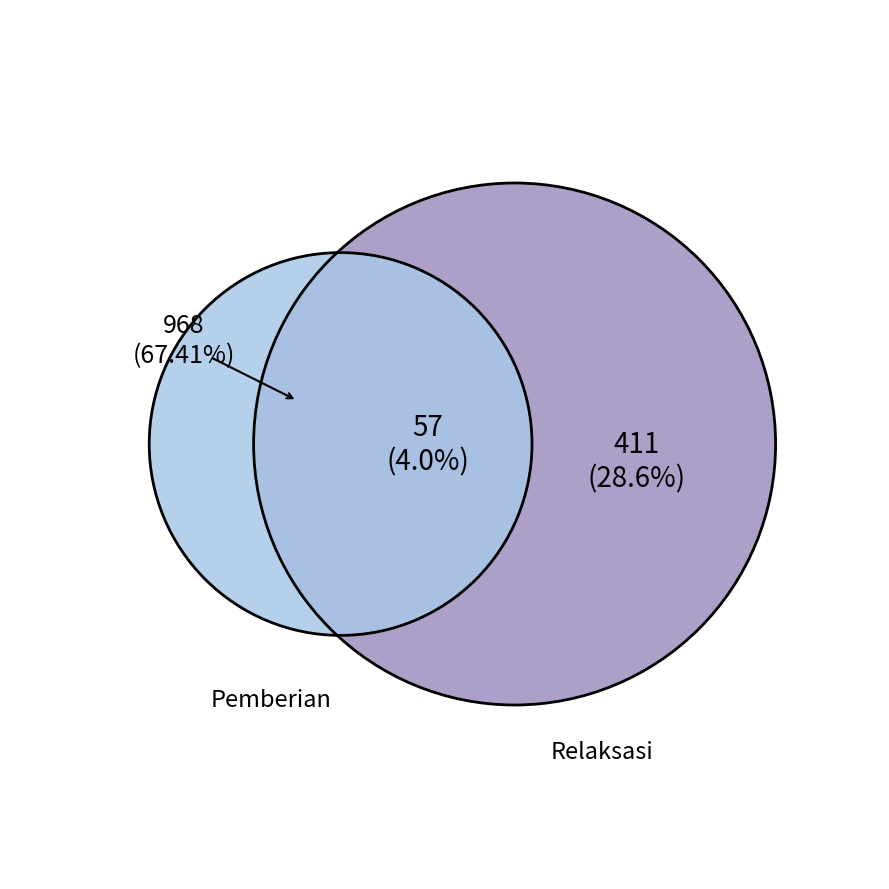

What is the smallest slice in the pie chart?

Pemberian Relaksasi